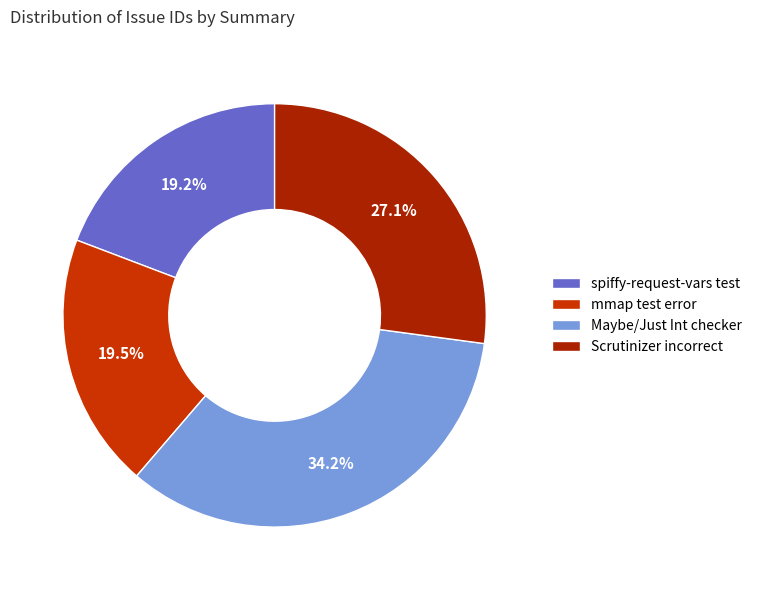

Is the sum of mmap test error and Scrutinizer incorrect greater than half?

No